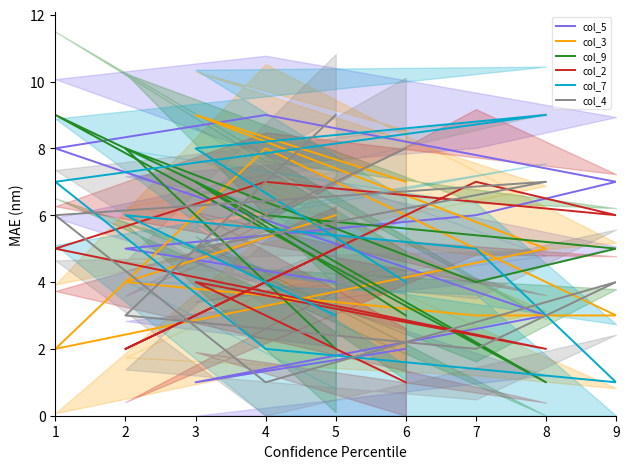

Where does the col_7 series first go above 5?

2